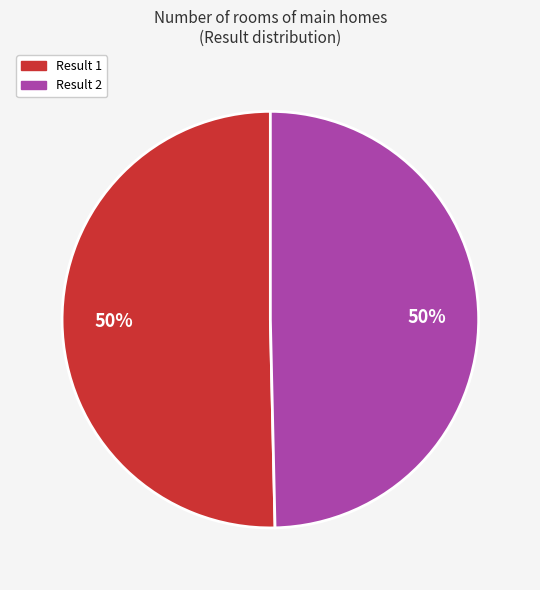

To the nearest percent, what is the average slice percentage?

50%